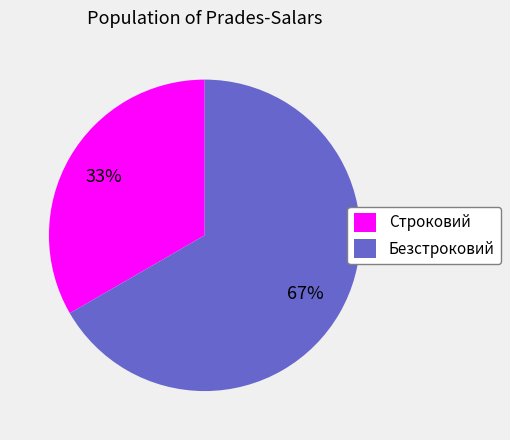

Count the number of slices in the pie.

2